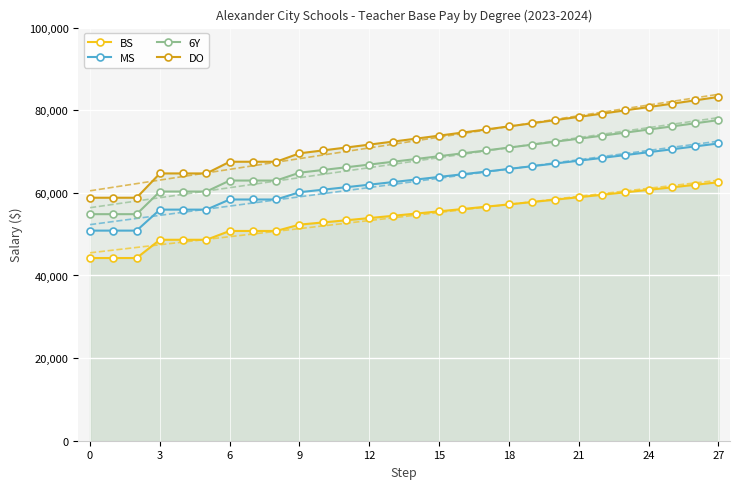

True or false: MS and BS intersect in this chart.

False